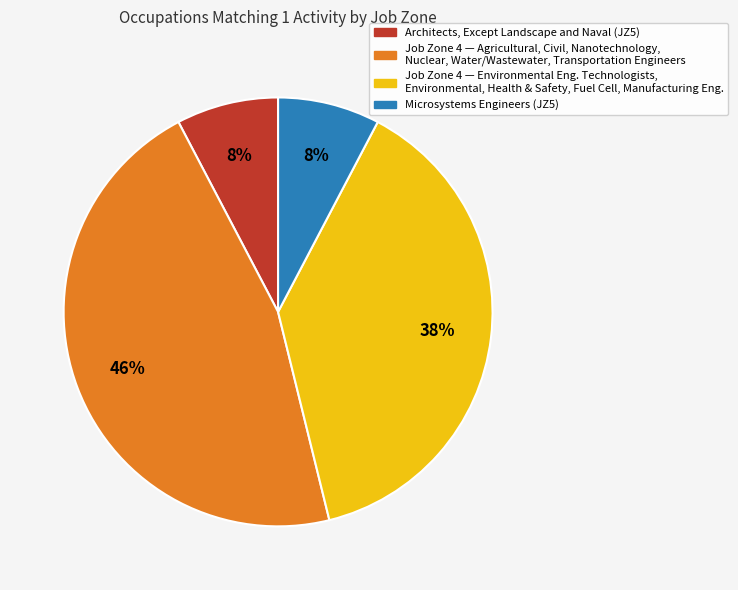

To the nearest percent, what is the average slice percentage?

25%